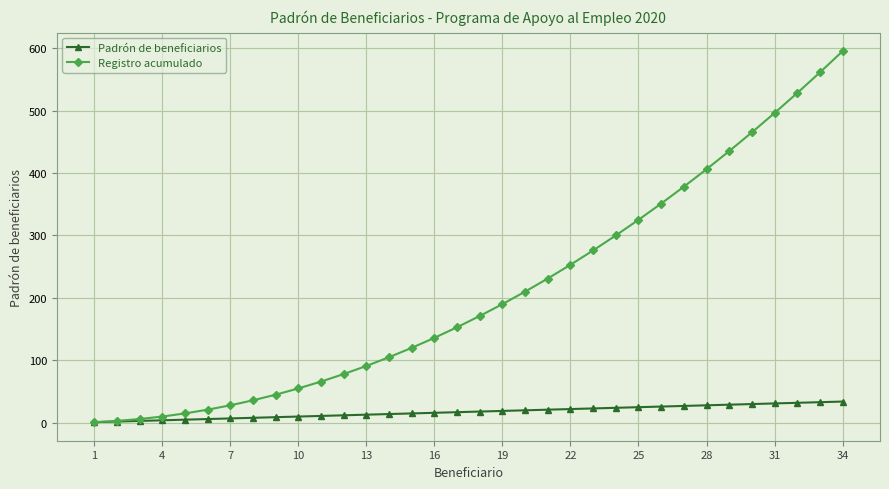

At how many categories does at least one series exceed 293?

11